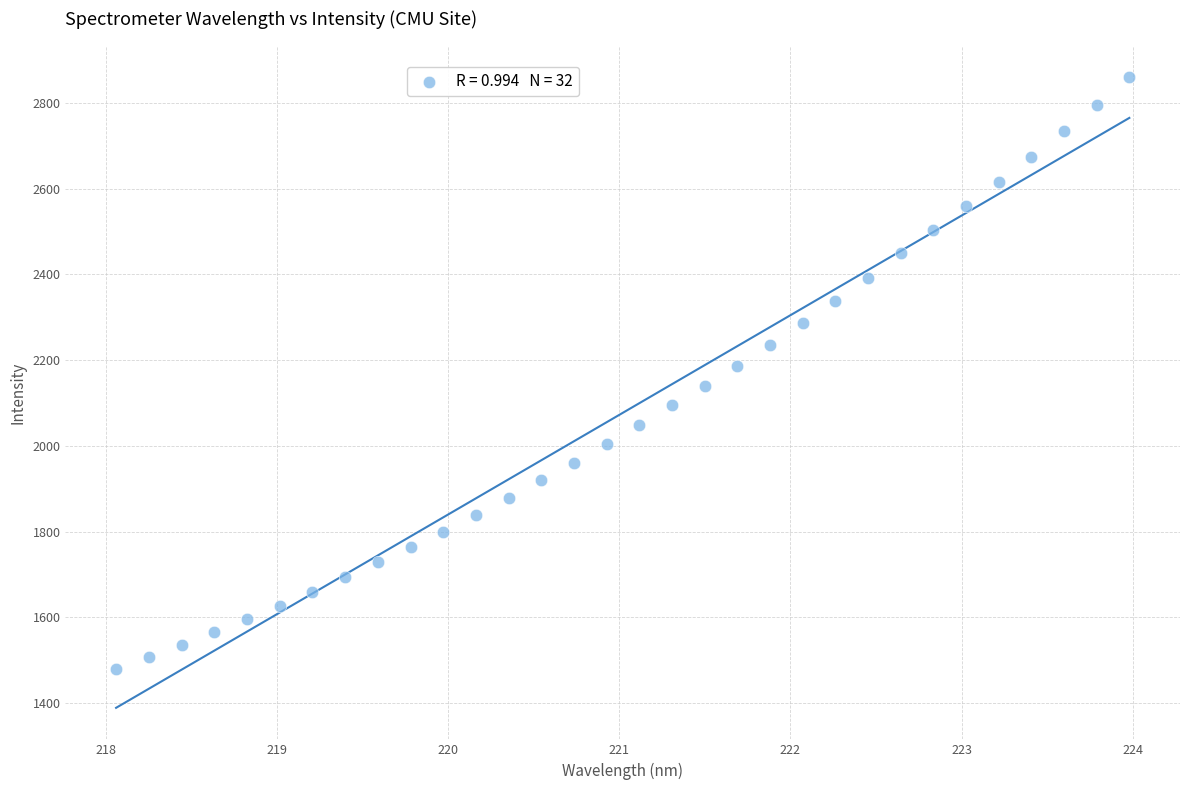

What is the range of X values (max minus min)?

5.9